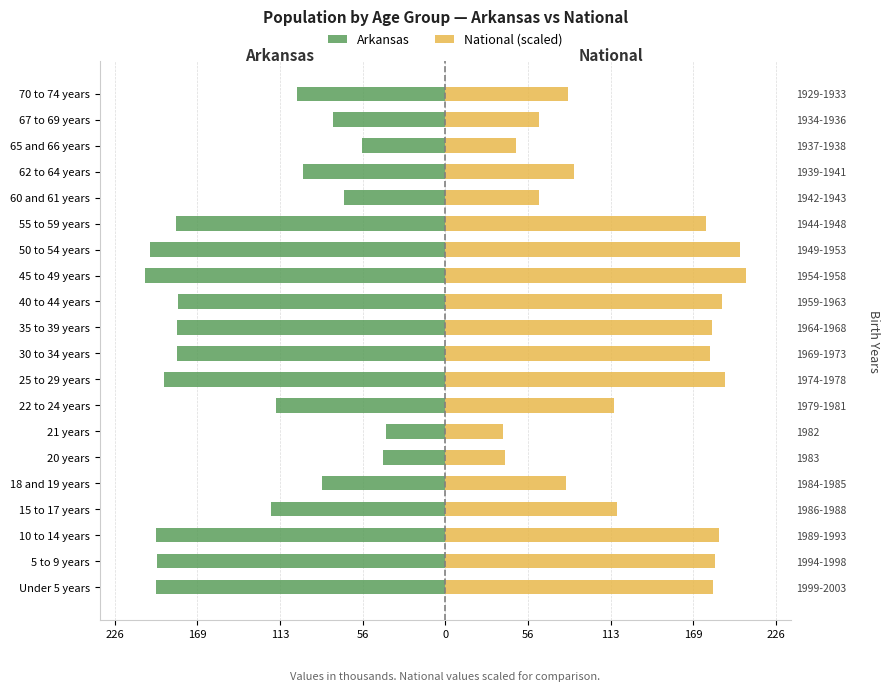

What is the maximum value shown in the chart?

205.5